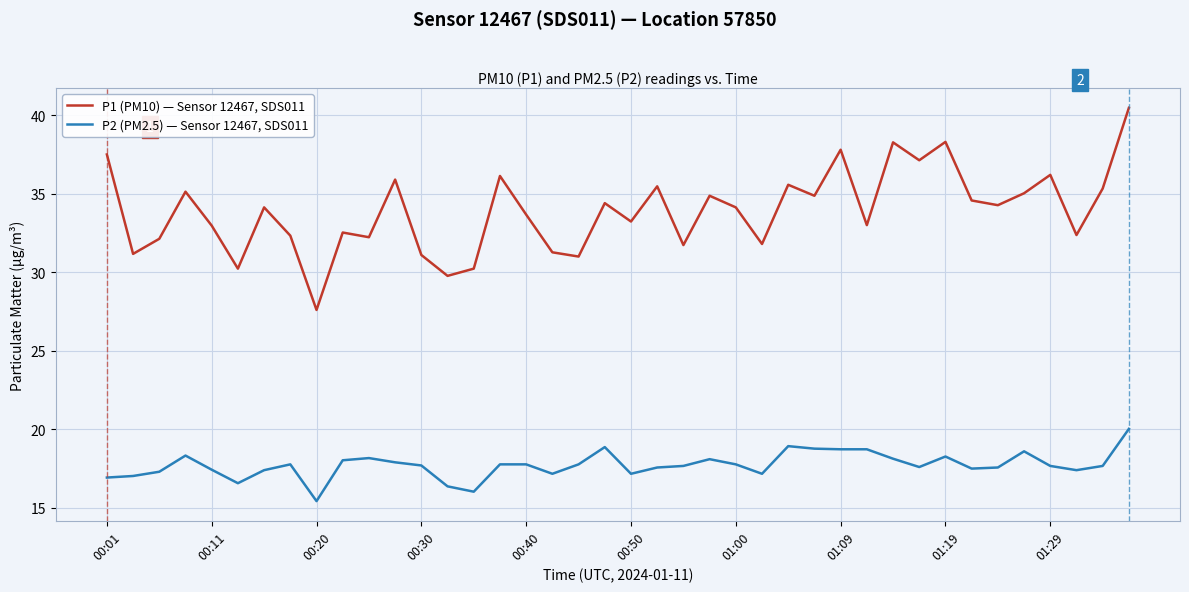

Which series has the largest total across all categories?

P1 (PM10) — Sensor 12467, SDS011